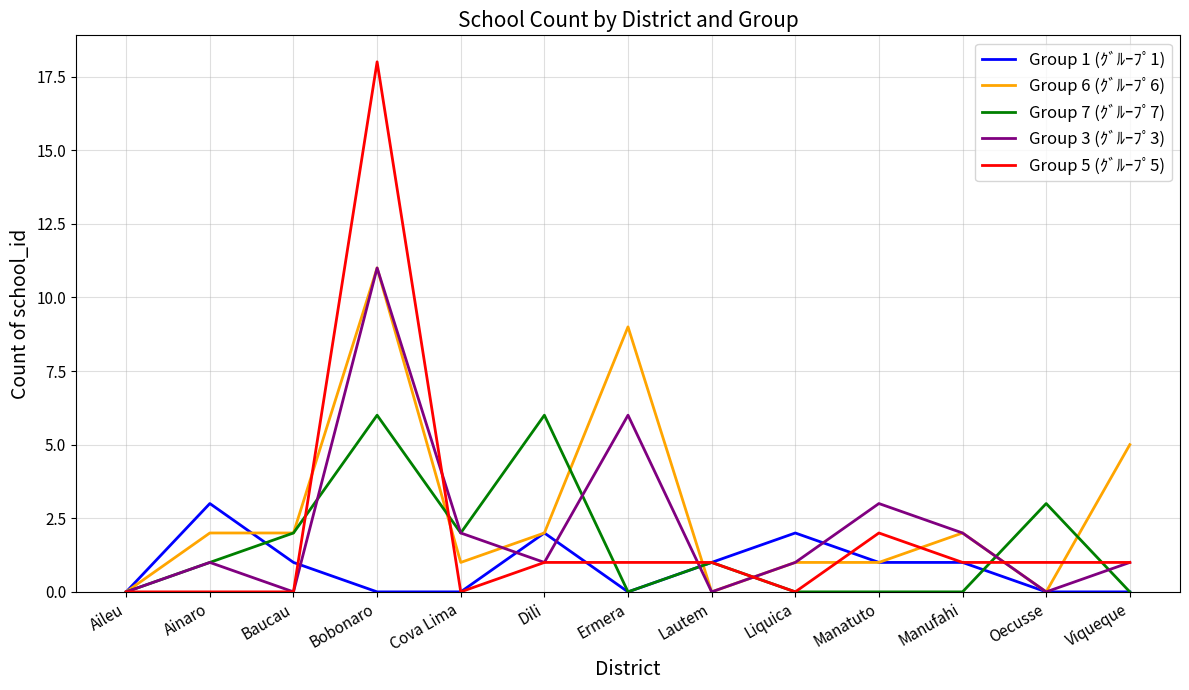

What position from the left is Ermera?

7